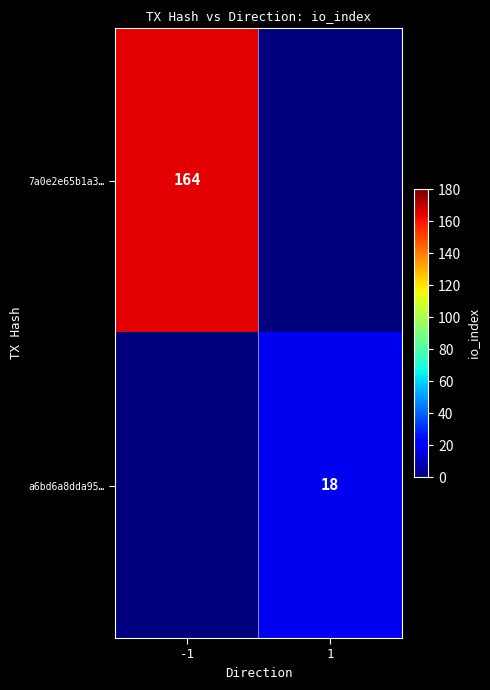

What is the spread (max minus min) of values at 1?

18